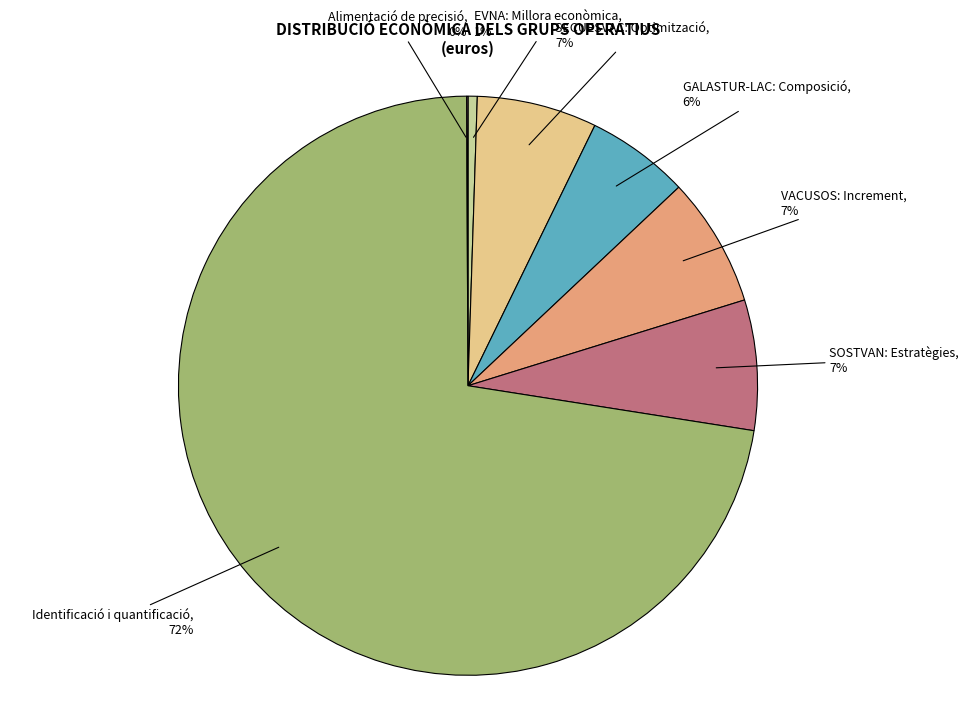

Does any single category account for the majority?

Yes